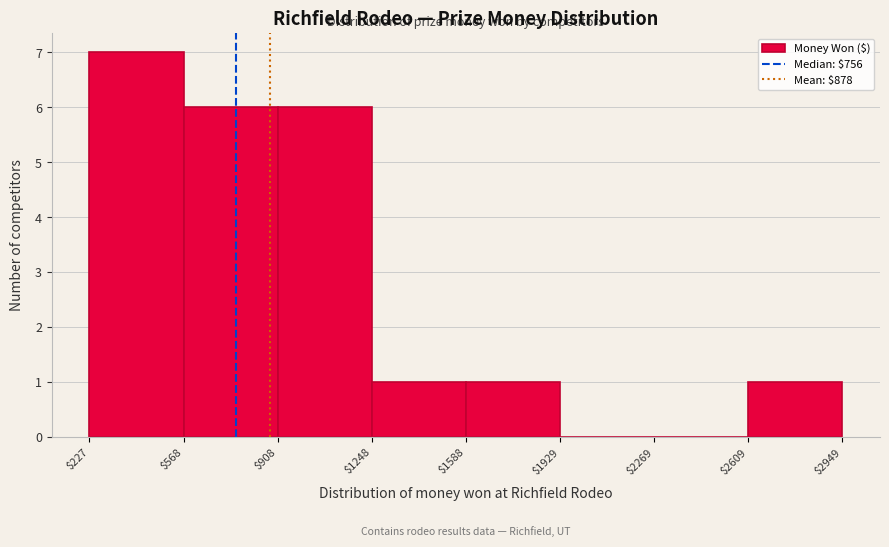

What is the height of the bar covering $227 to $568 on the x-axis? The values are not printed on the chart, so give them approximately, as read against the axis.

7